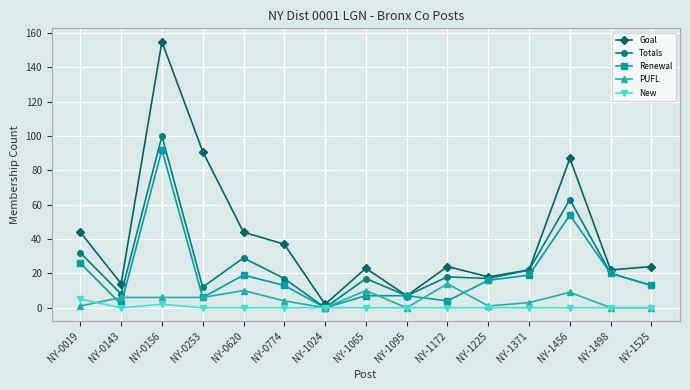

Does the chart display data point markers on the line(s)?

Yes